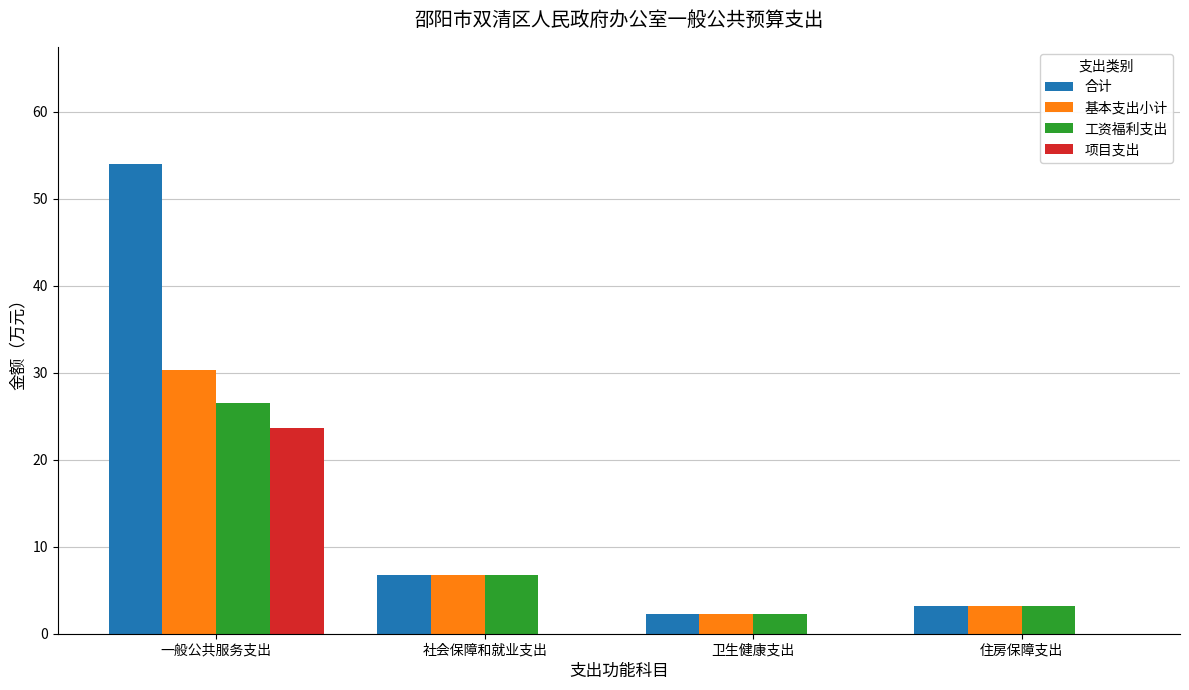

What is the sum of the 工资福利支出 values at 一般公共服务支出 and 卫生健康支出?

28.8